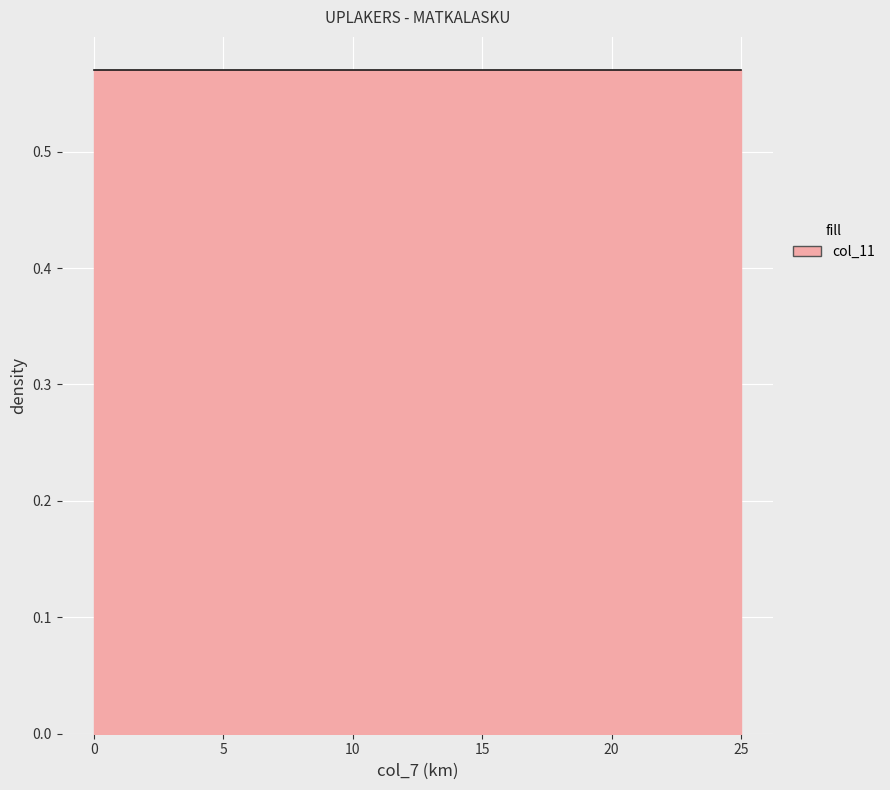

What is the average value of the col_11 series?

0.6